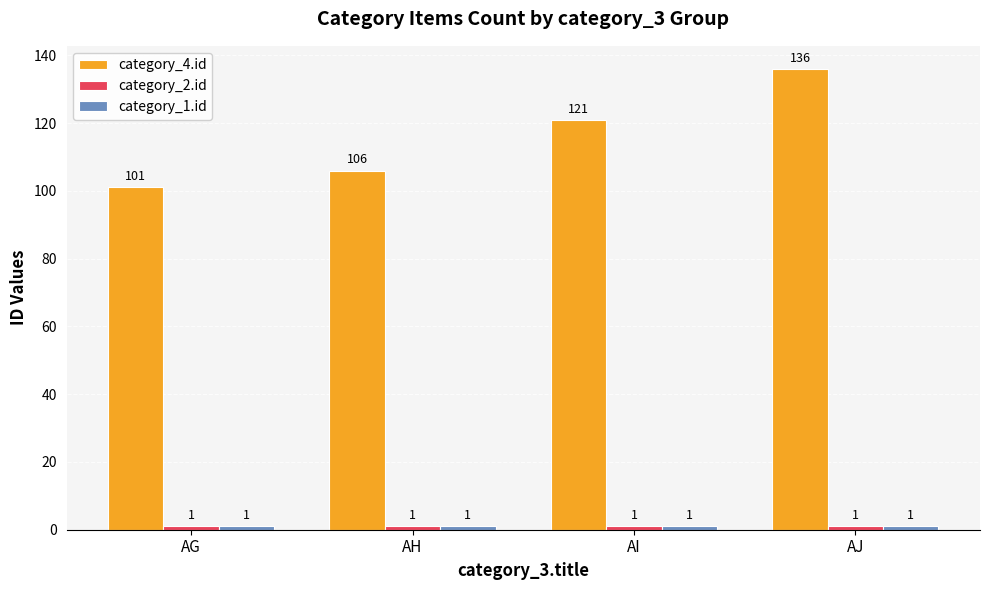

What is the highest value of the category_4.id series?

136